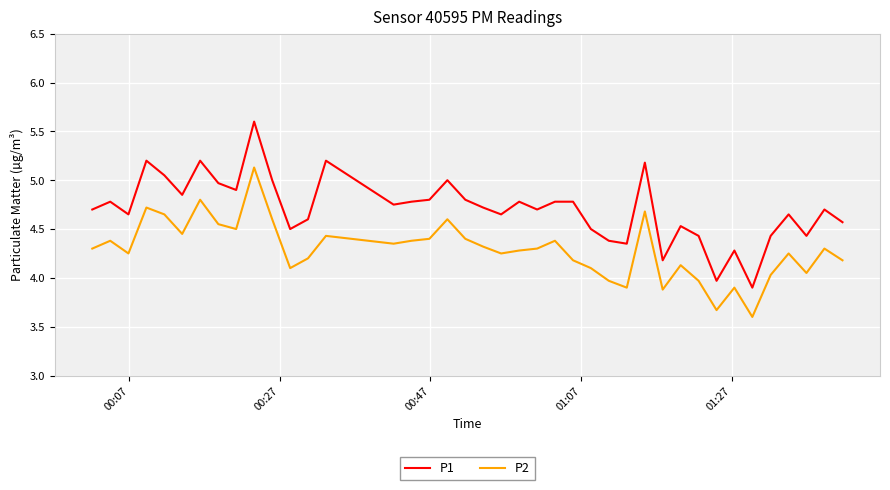

Which series has the largest range (max minus min)?

P1